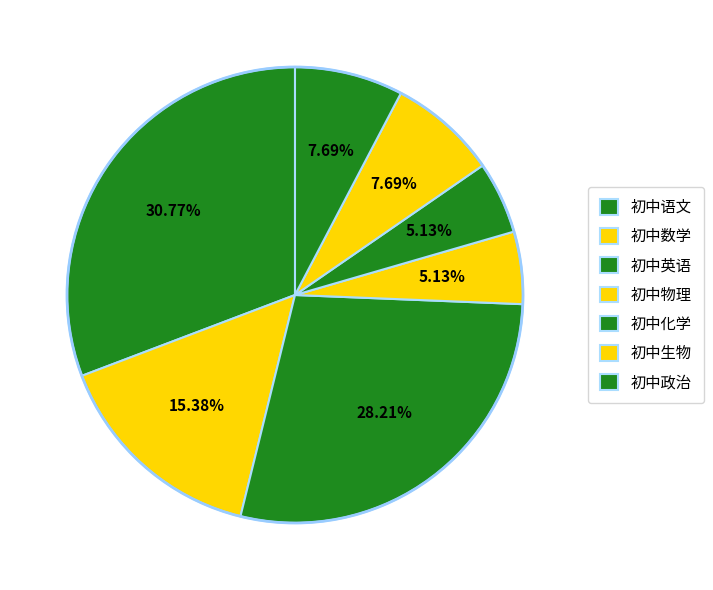

How many segments does this pie chart have?

7